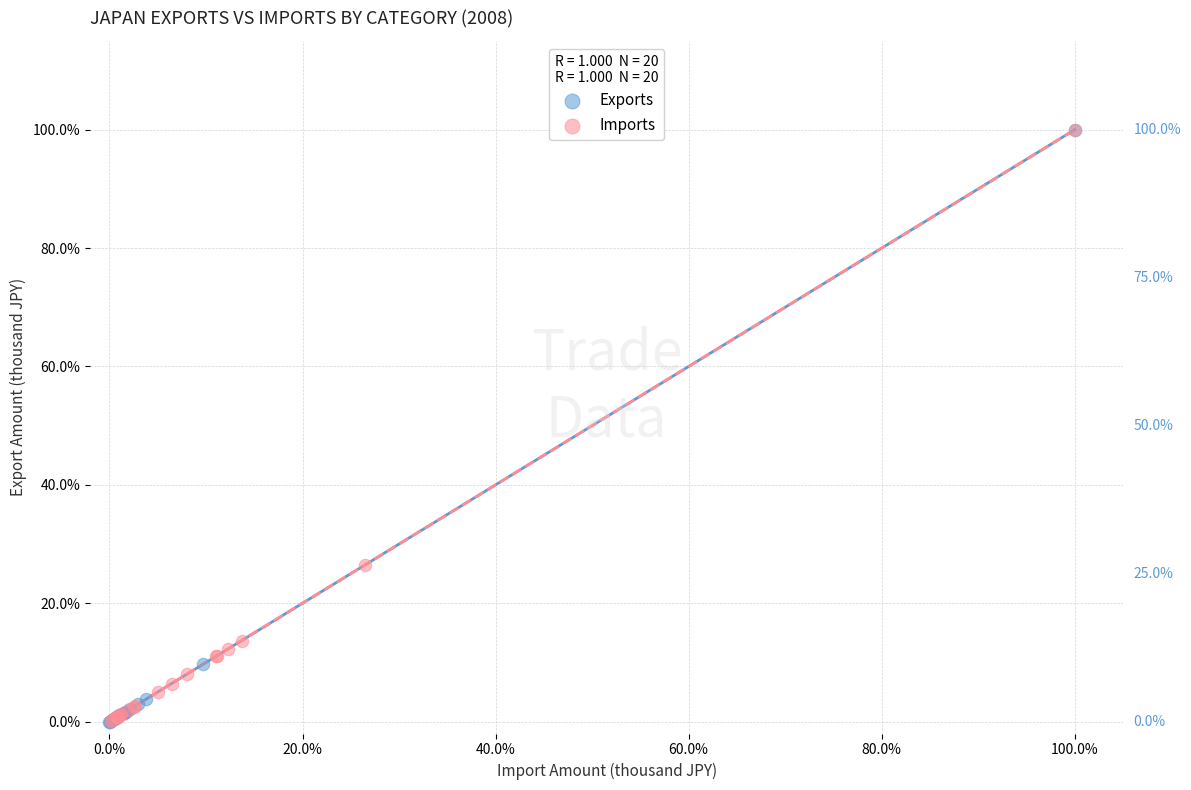

What are all the series names shown in the legend?

Exports, Imports